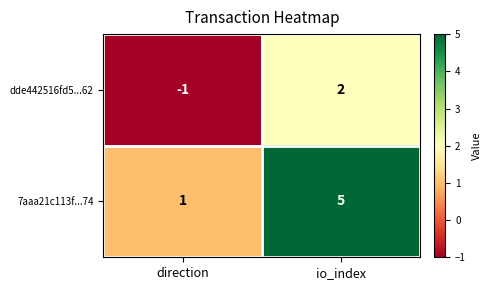

Which label corresponds to the largest value in the chart?

io_index